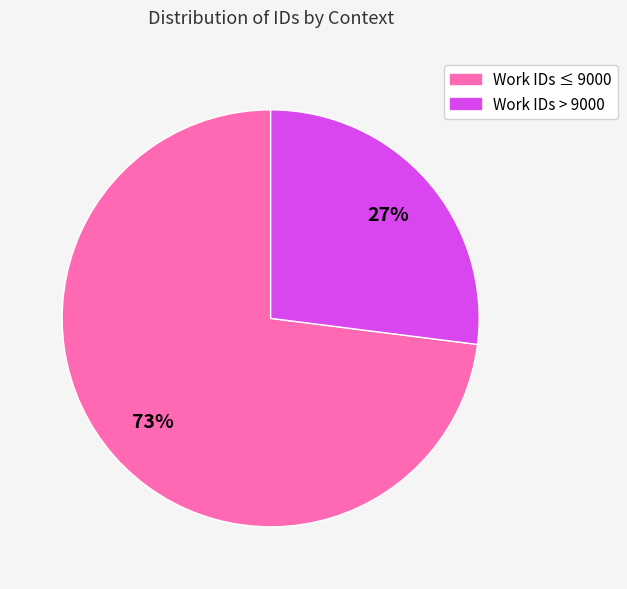

Which category has the smallest portion of the pie?

Work IDs > 9000